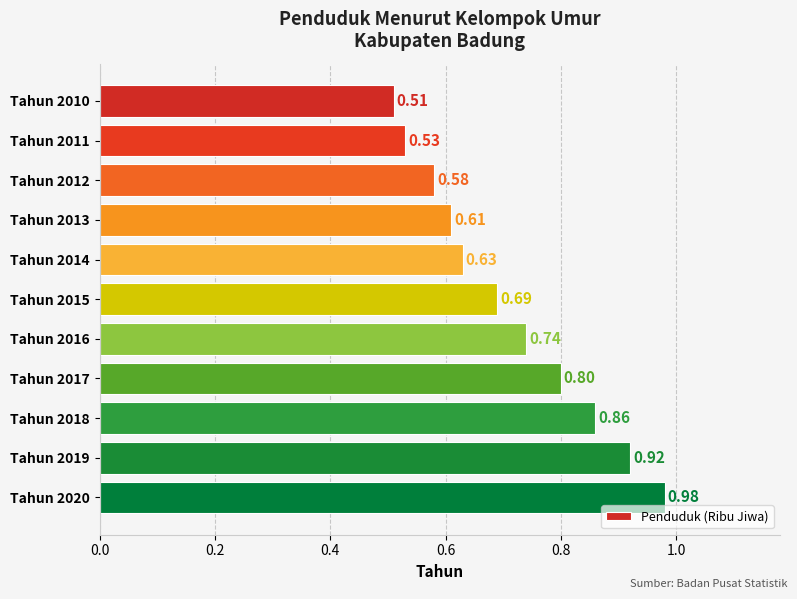

What is the sum of the values at Tahun 2014 and Tahun 2010?

1.1